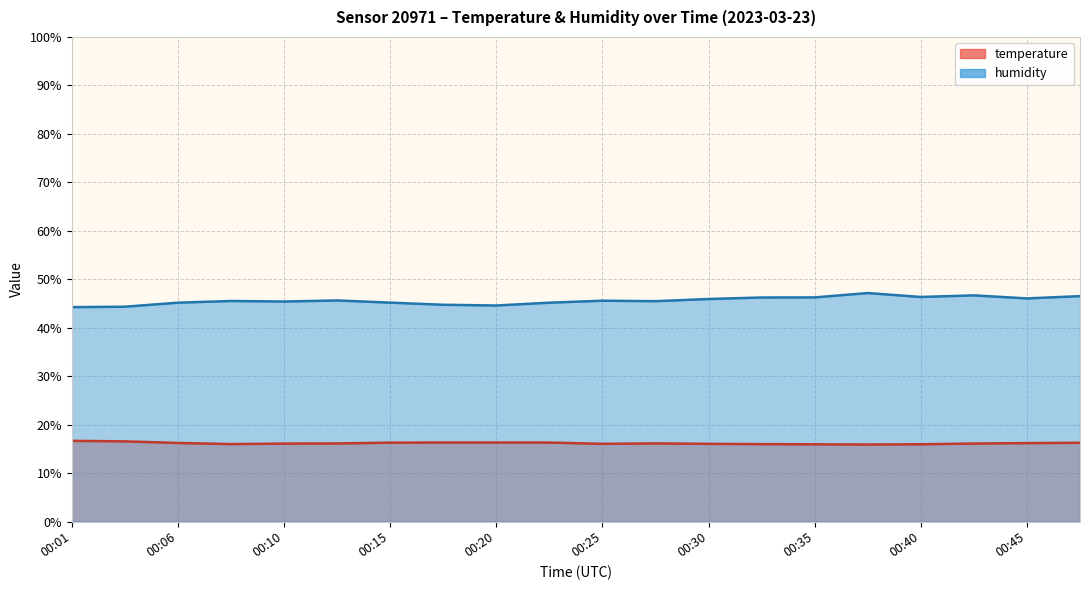

Does the chart have visible grid lines?

Yes